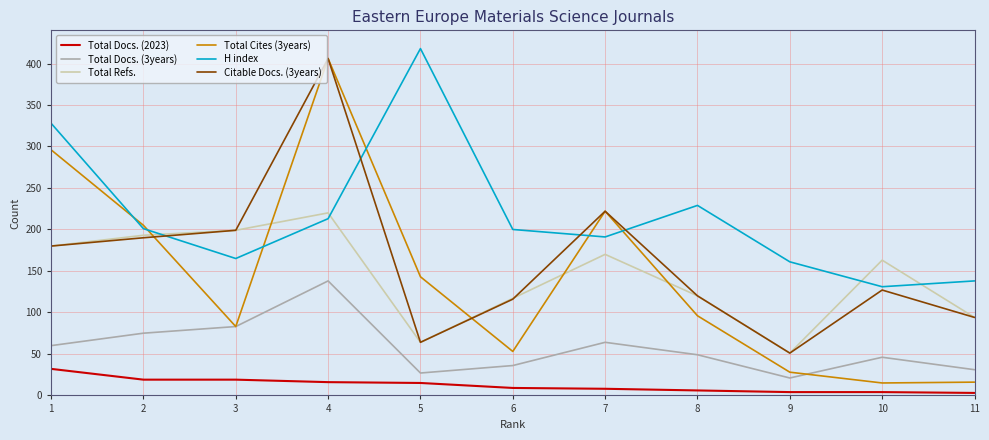

Where is the first local minimum for Total Docs. (3years)?

5